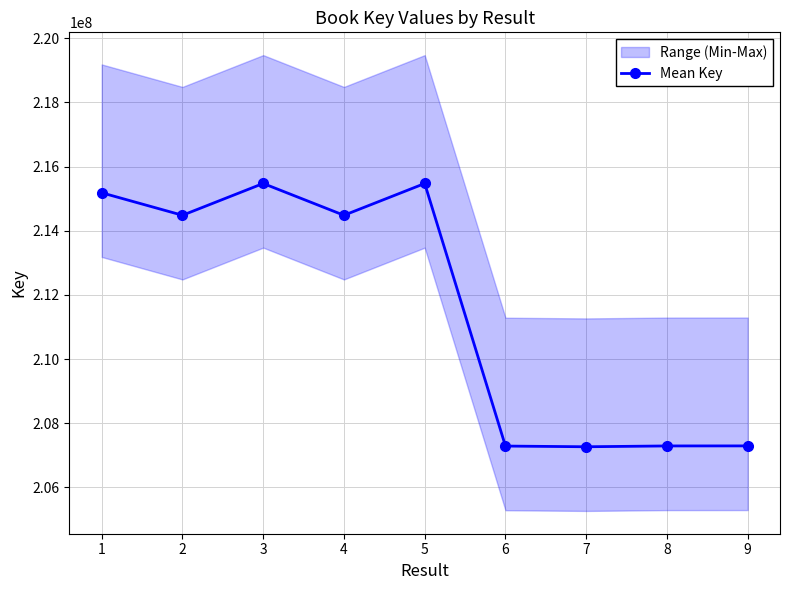

Reading left to right, list all the values displayed in this chart.

1=215185342	2=214484304	3=215475590	4=214484057	5=215474769	6=207291314	7=207269429	8=207295000	9=207296234